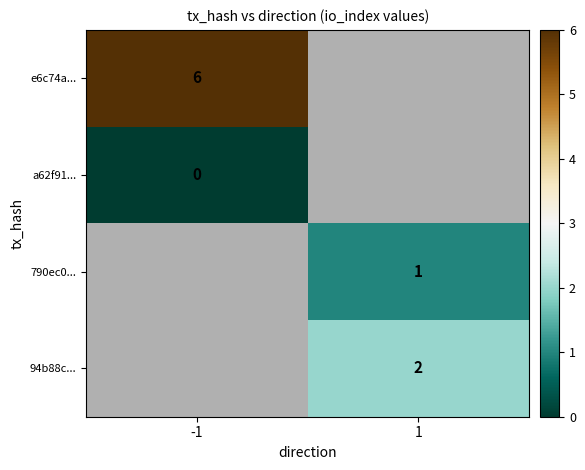

Is it true that 94b88c... equals 1 at 1?

False